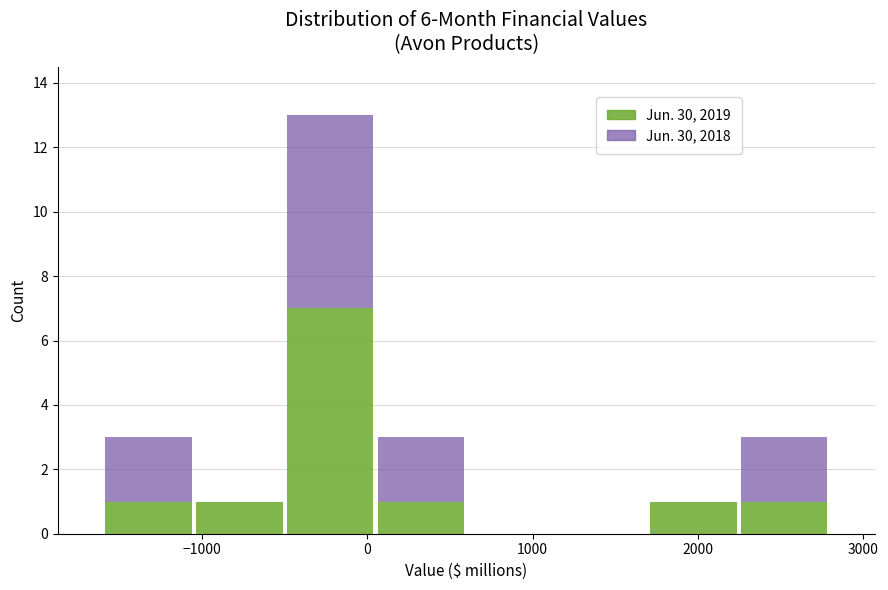

Which range on the x-axis has the tallest stacked bar (by total height)?

-500 to 50